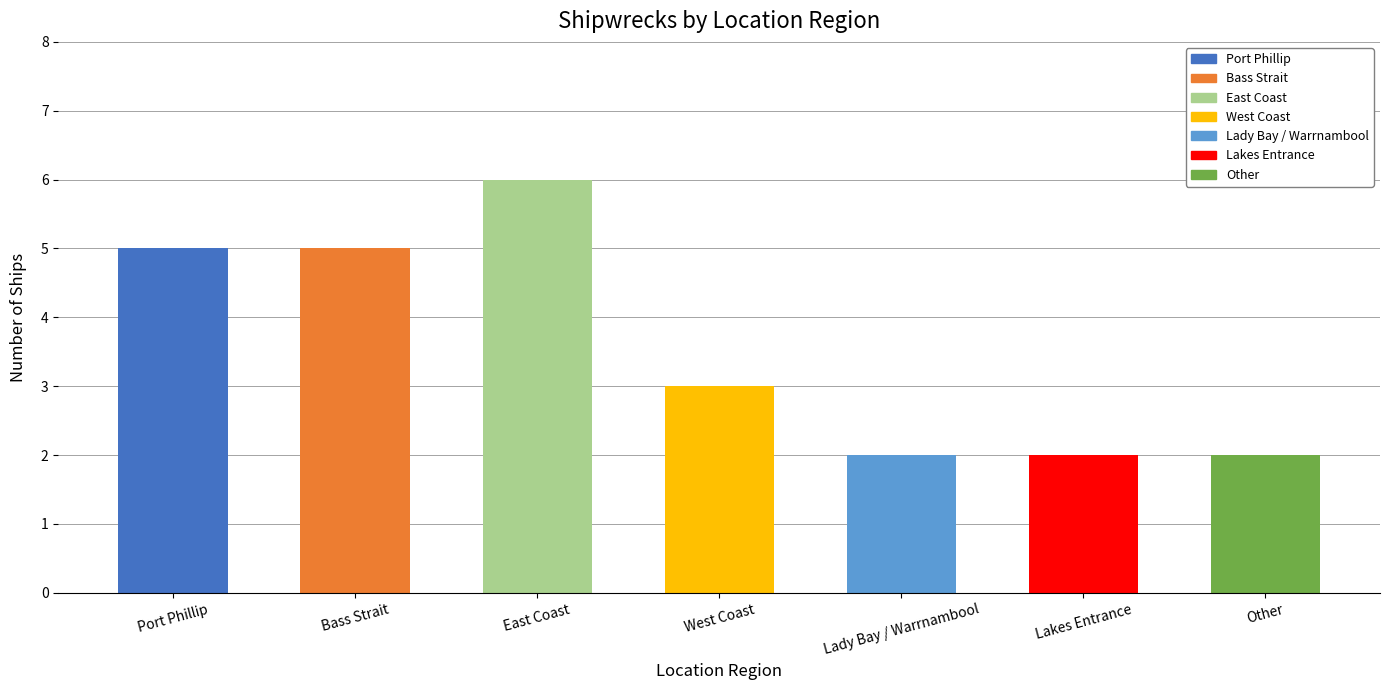

What is the change in value from Port Phillip to Other?

-3